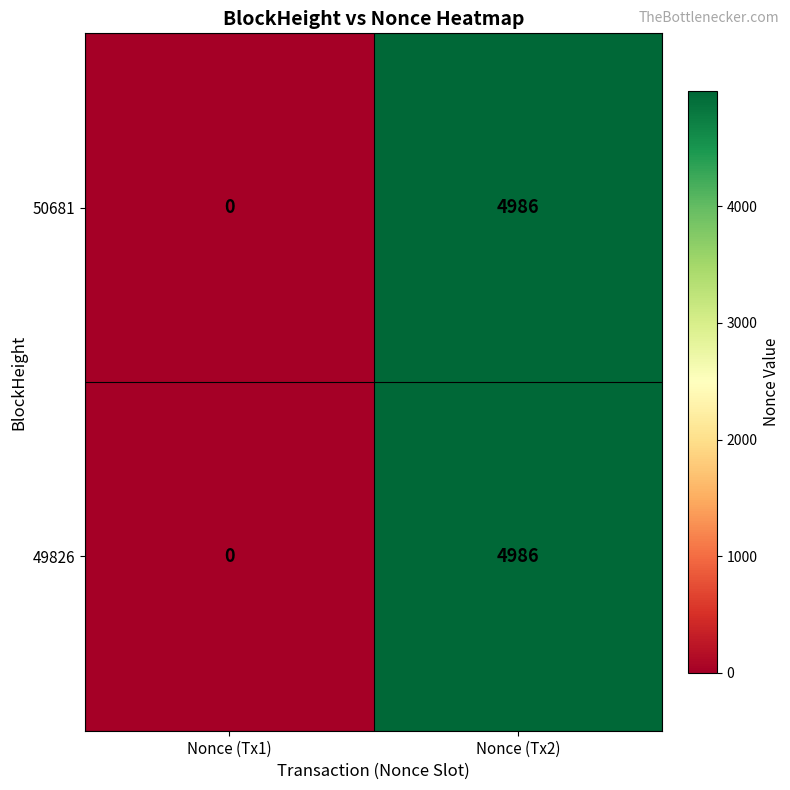

Is it true that 49826 equals 0 at Nonce (Tx1)?

True